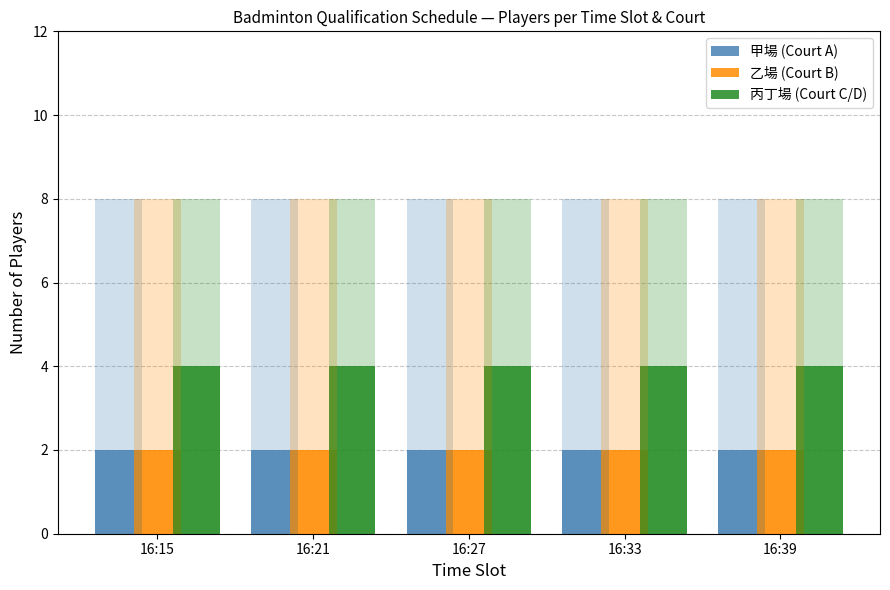

Reading right to left, what are all the values shown in this chart?

甲場 (Court A): 2	2	2	2	2
乙場 (Court B): 2	2	2	2	2
丙丁場 (Court C/D): 4	4	4	4	4